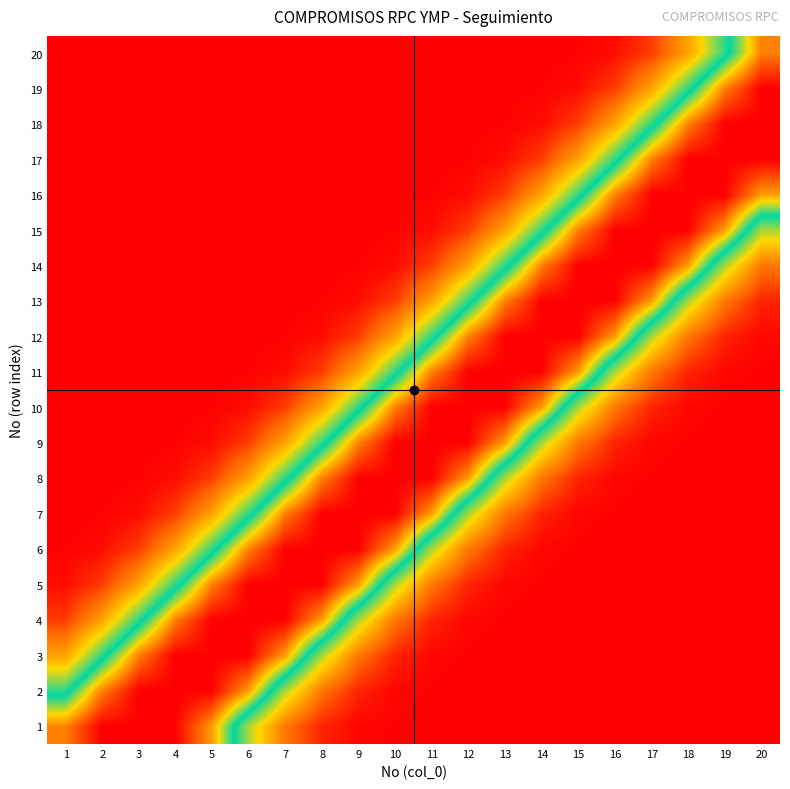

At which category is the sum across all series the highest?

13